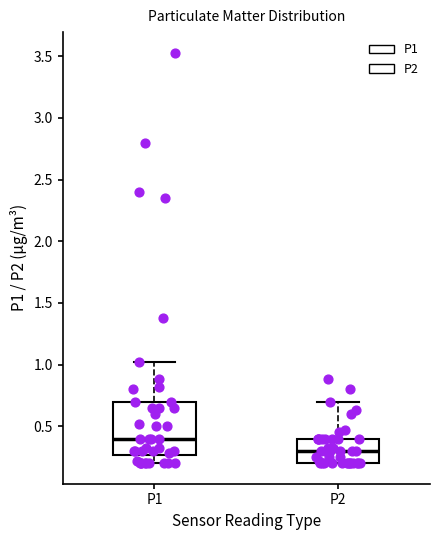

Where is the upper edge of the box for P1 on the y-axis? The values are not printed on the chart, so give them approximately, as read against the axis.

0.70